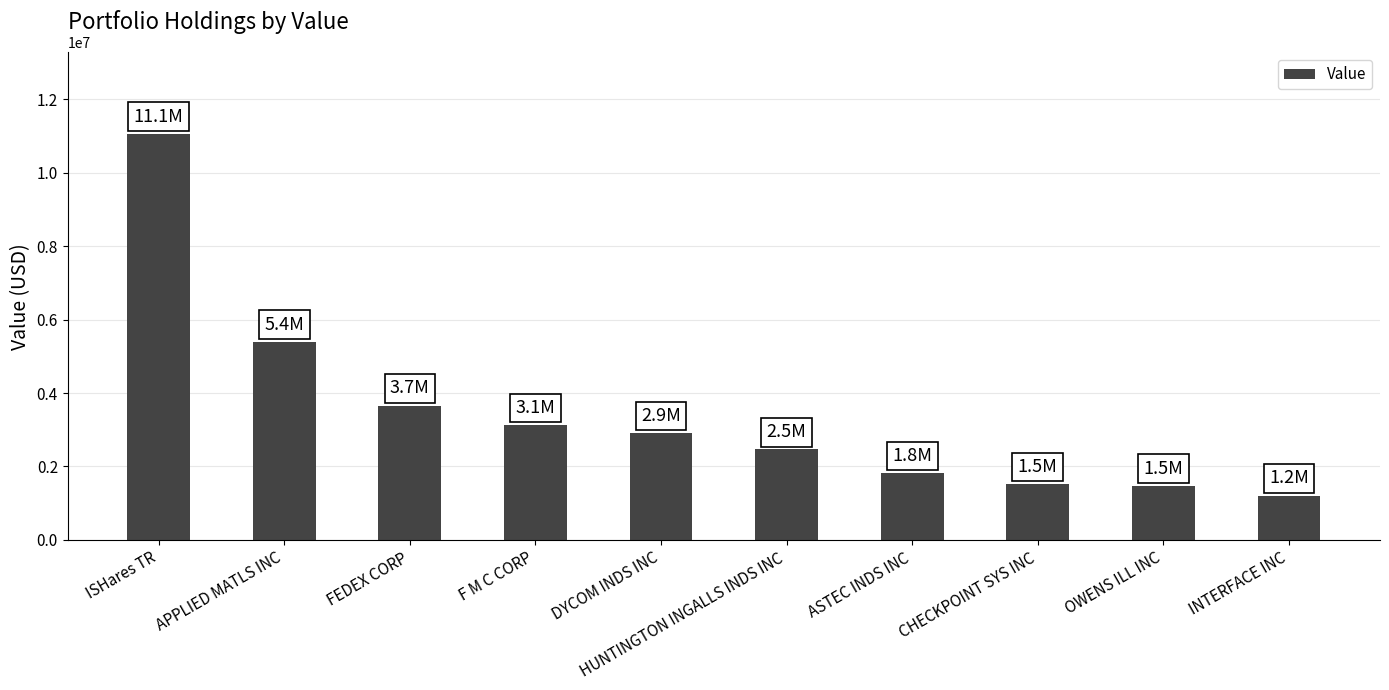

What is the difference between the maximum and second lowest values?

9587000